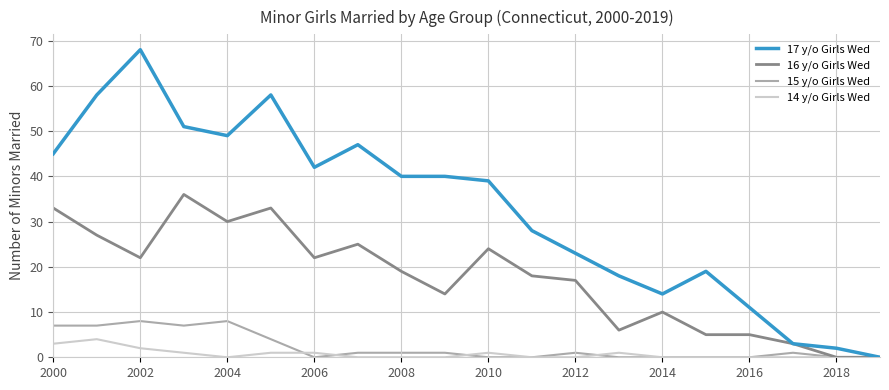

Rank the series by their maximum value, from highest to lowest.

17 y/o Girls Wed, 16 y/o Girls Wed, 15 y/o Girls Wed, 14 y/o Girls Wed